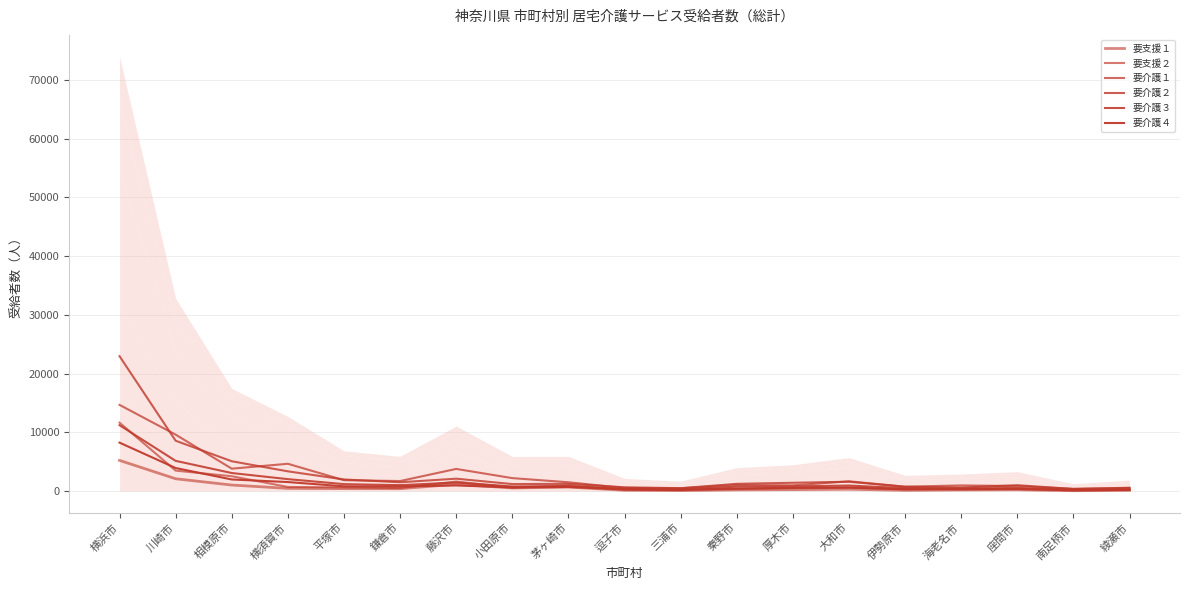

How many data points in 要介護１ are less than 1496?

9